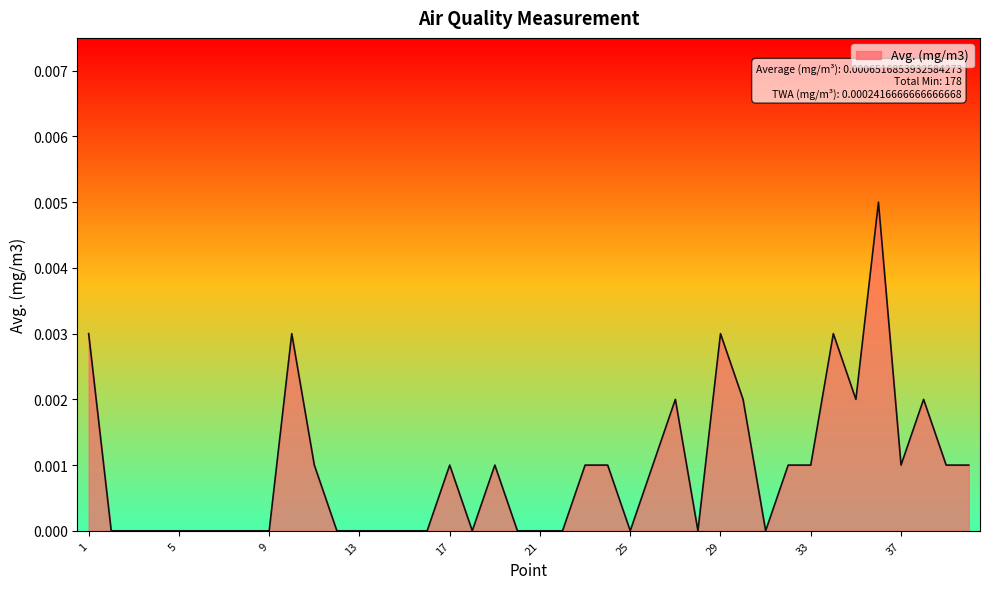

Rank the categories by value from lowest to highest.

2, 3, 4, 5, 6, 7, 8, 9, 12, 13, 14, 15, 16, 18, 20, 21, 22, 25, 28, 31, 11, 17, 19, 23, 24, 26, 32, 33, 37, 39, 40, 27, 30, 35, 38, 1, 10, 29, 34, 36